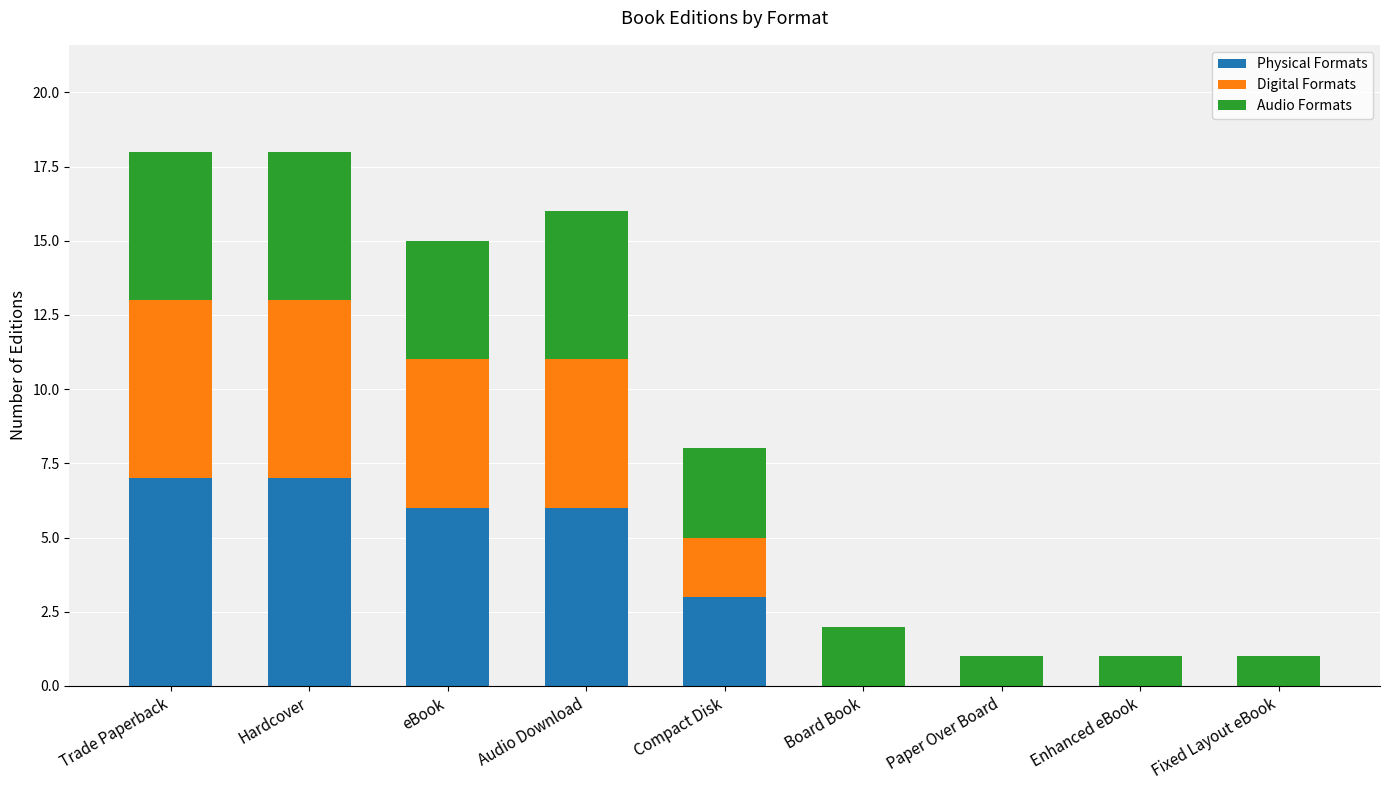

How many series are shown in this chart?

3